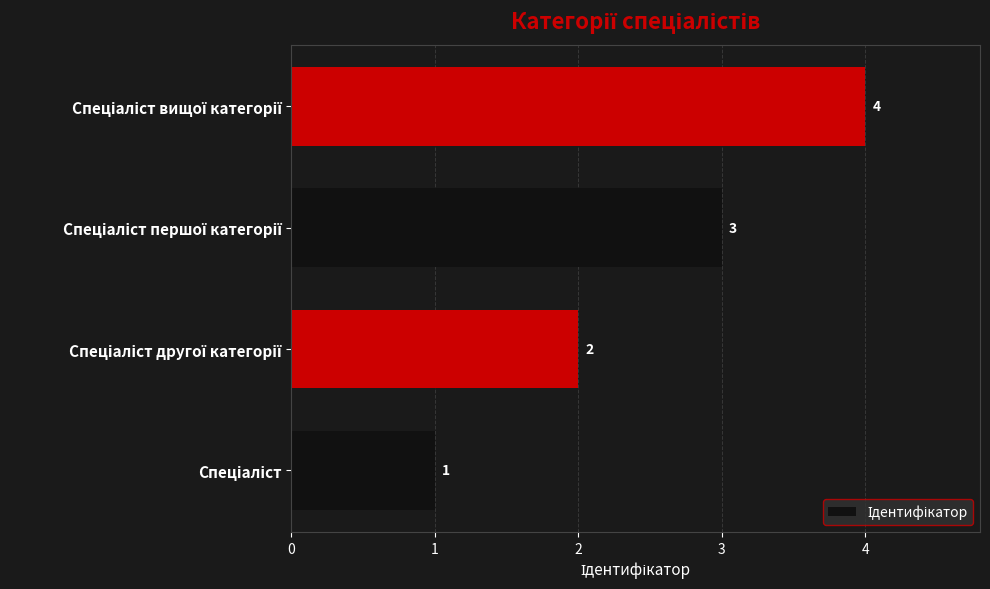

What is the sum of all values?

10